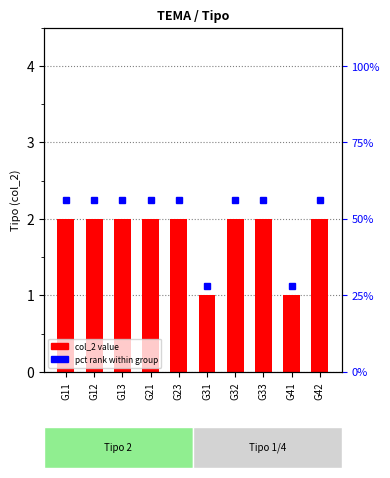

What is the sum of the values at G41 and G31?

2